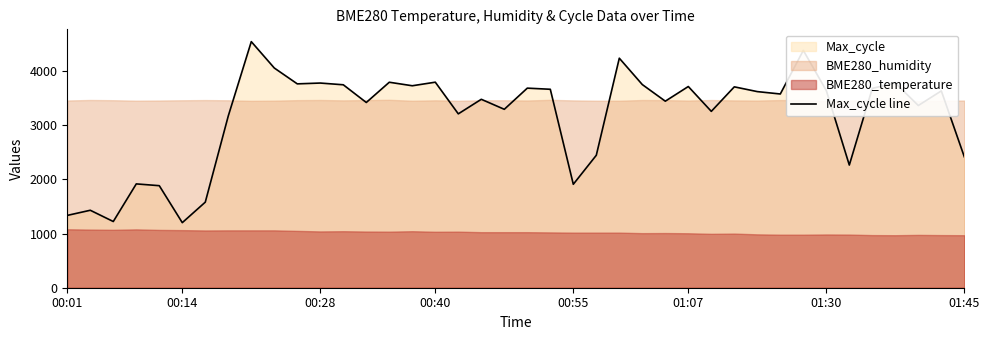

Approximately how many times larger is the value at 35 compared to 01:45?

1.2